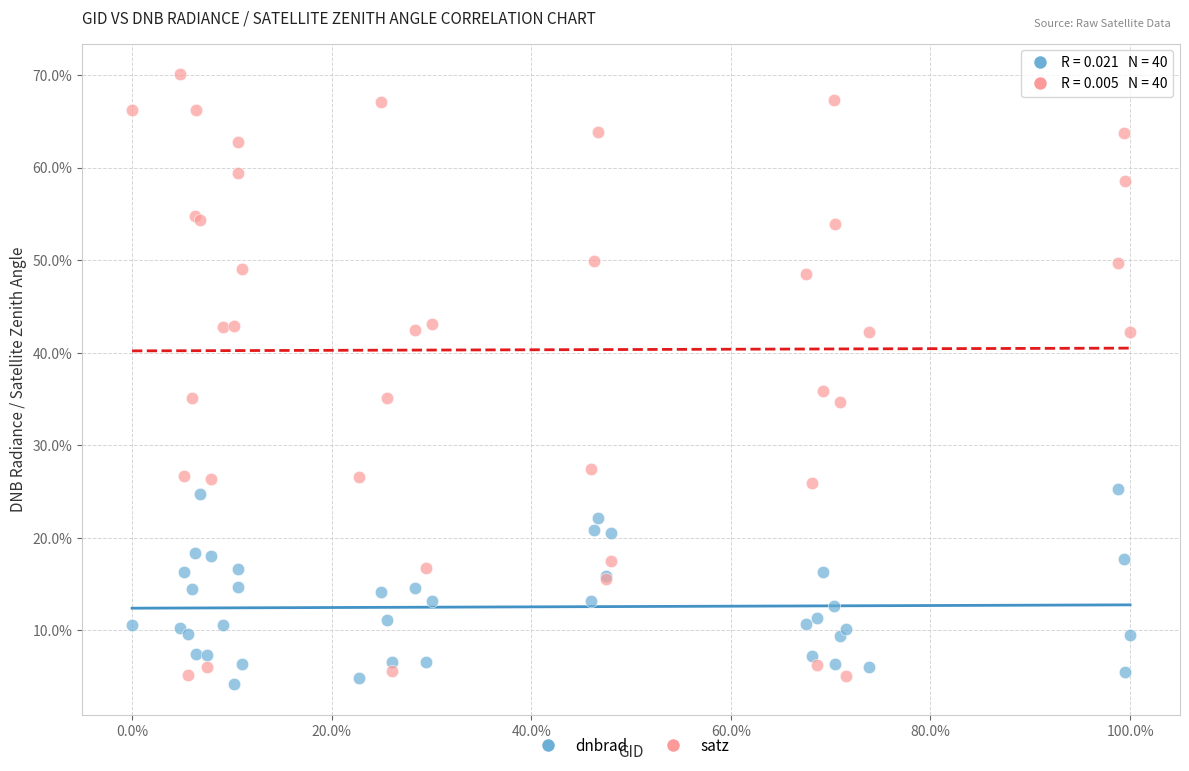

What are all the series names shown in the legend?

dnbrad, satz